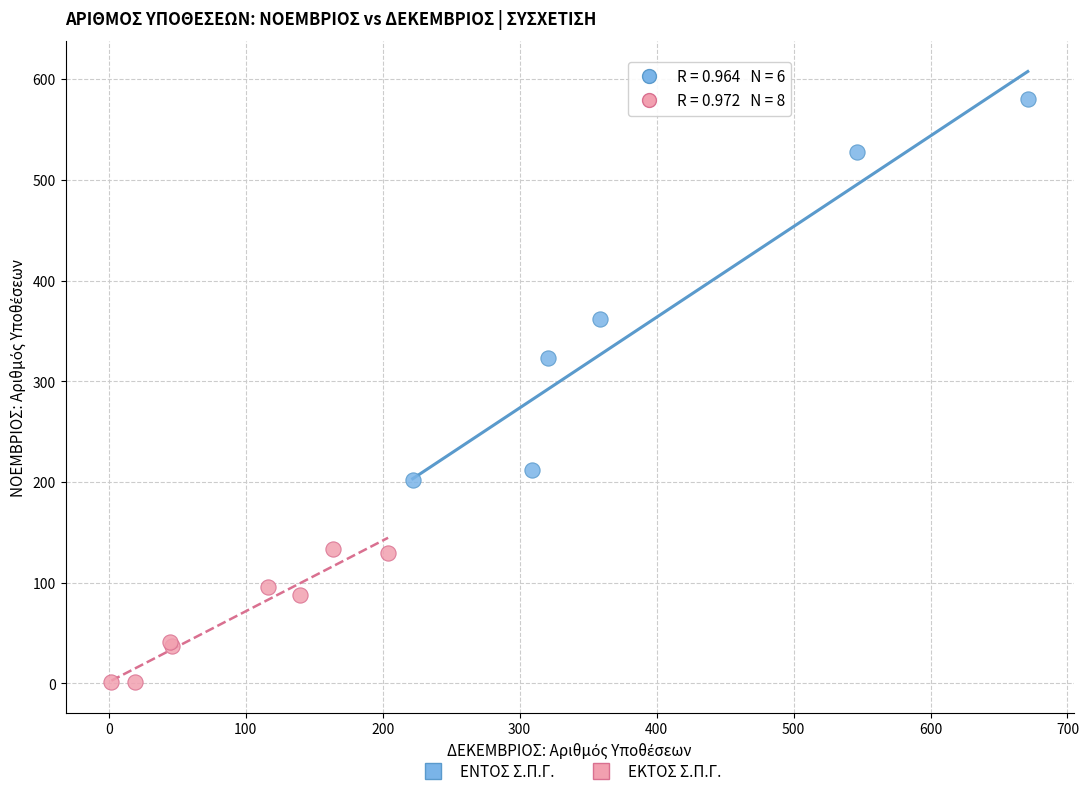

Which series has the largest Y range (max minus min)?

ΕΝΤΟΣ Σ.Π.Γ.